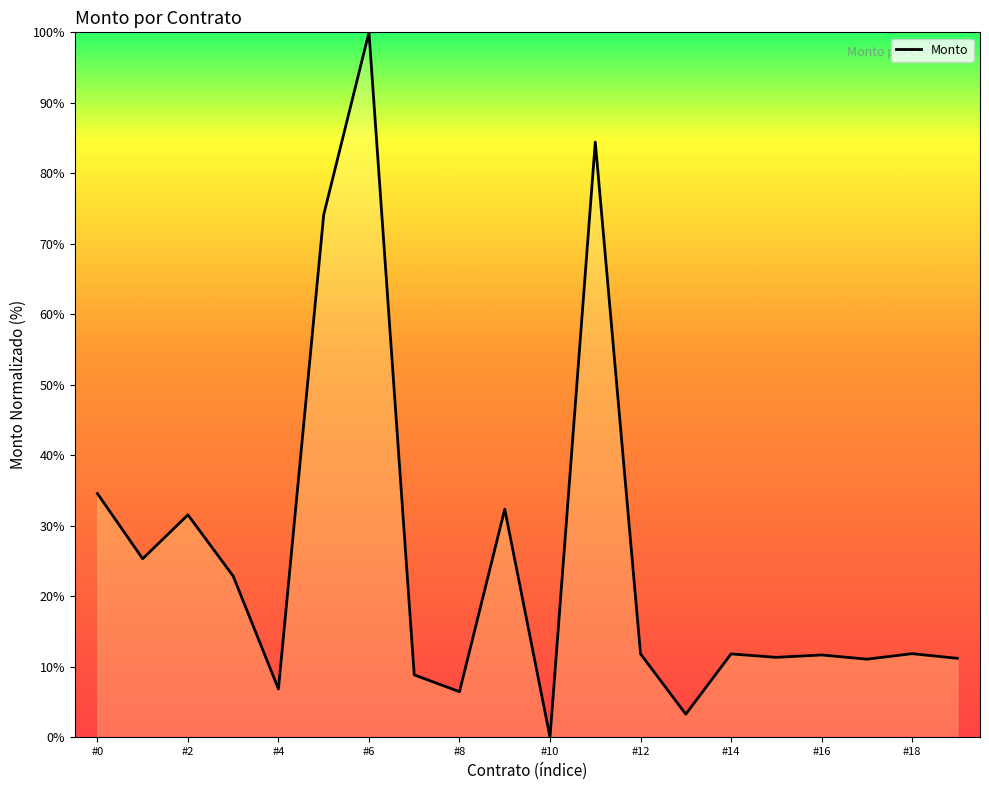

What is the maximum value shown in the chart?

100.0